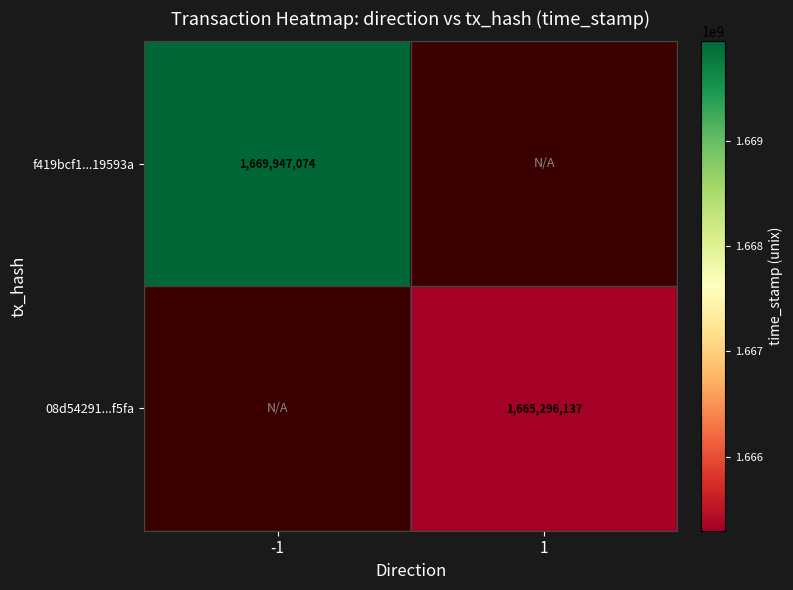

Rank the series by their maximum value, from highest to lowest.

f419bcf1...19593a, 08d54291...f5fa